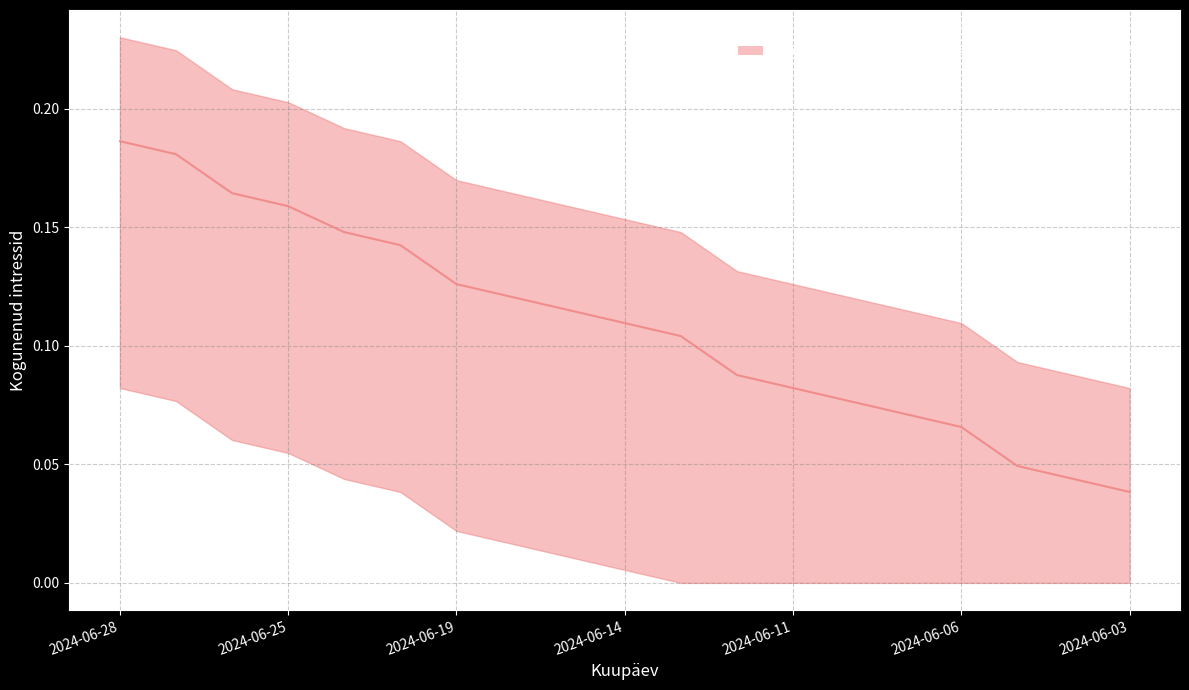

Is it true that median equals 0.1 at 2024-06-11?

True